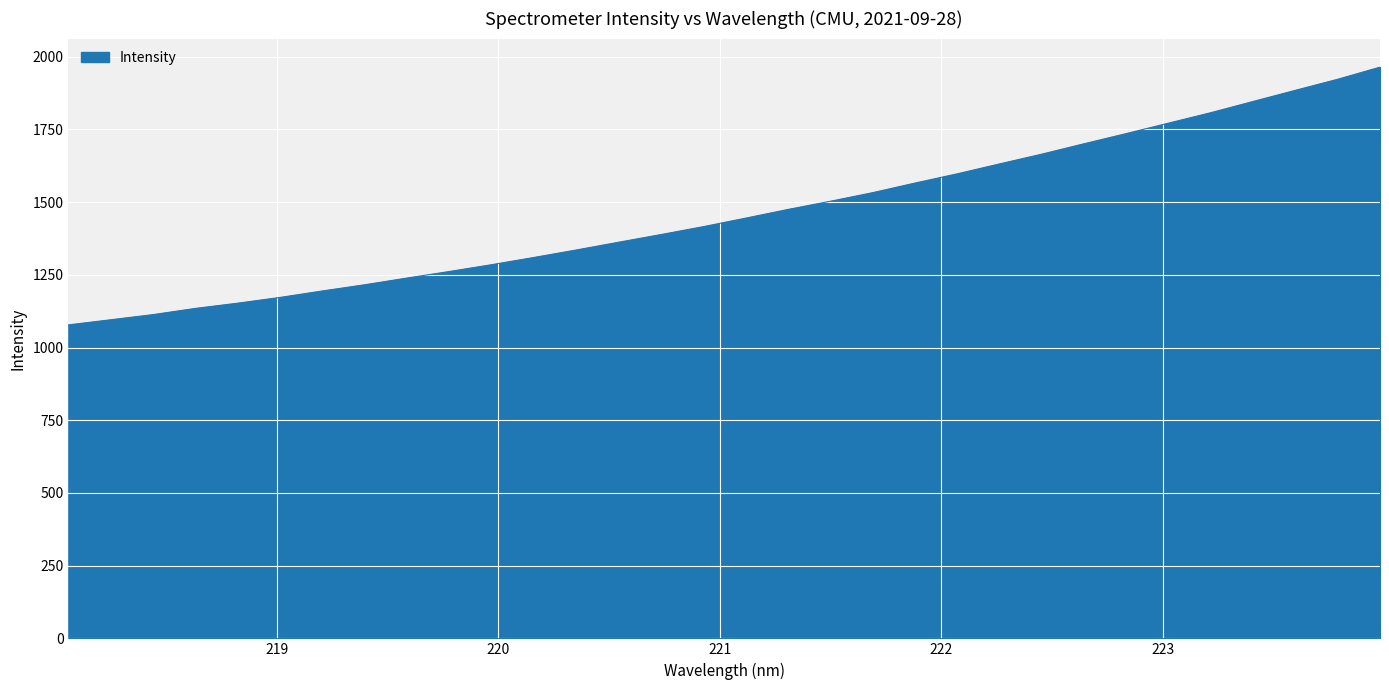

What is the greatest value displayed?

1964.0